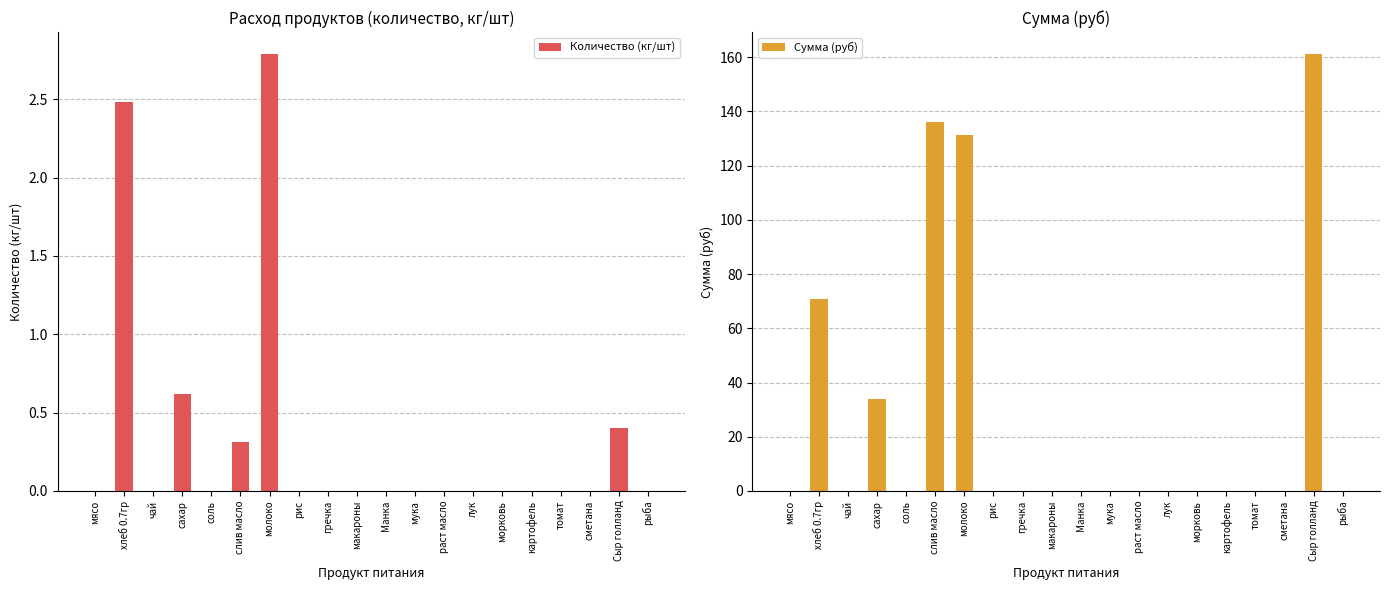

How many data points in Количество (кг/шт) are above 0?

5